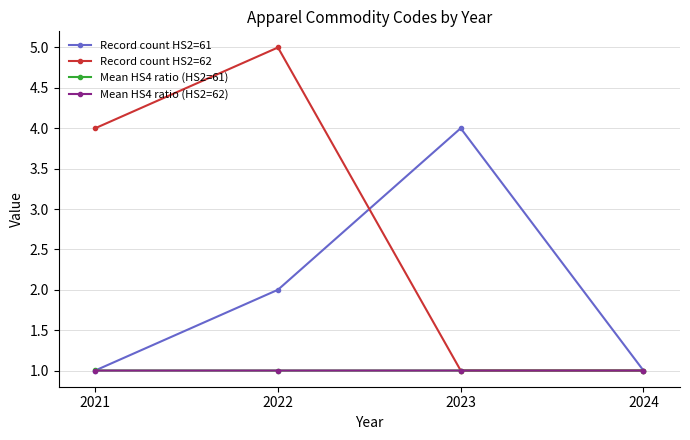

Which category has the highest value in the Record count HS2=61 series?

2023